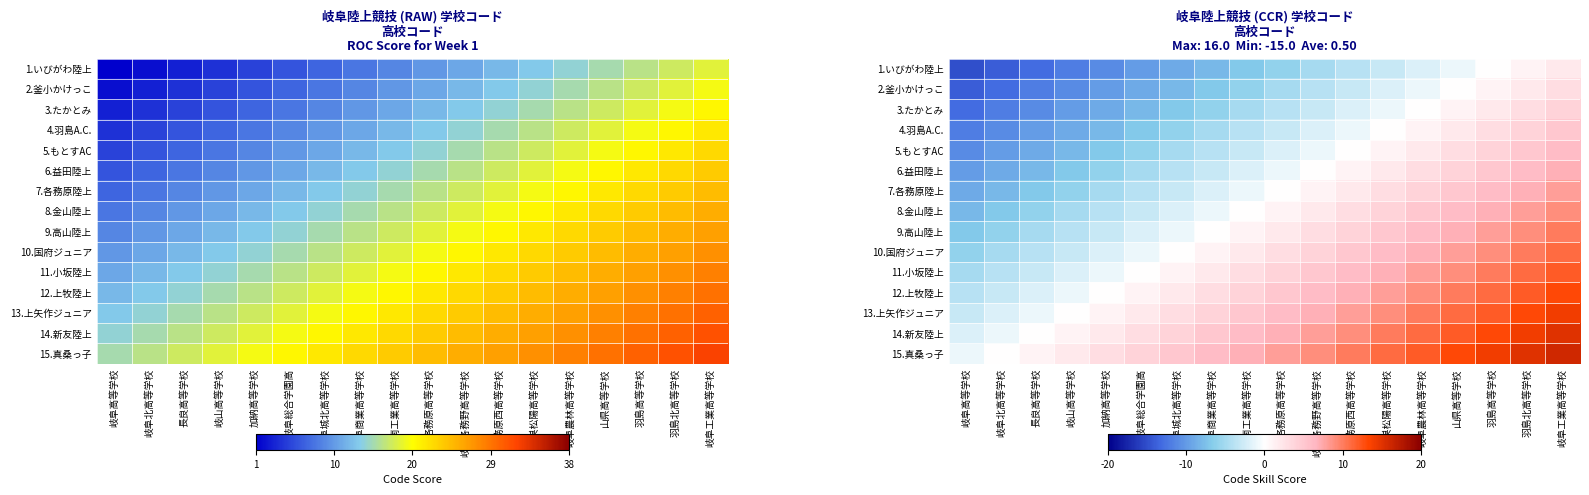

The value of 5.もとすAC at 岐阜城北高等学校 is -5. True or false?

True